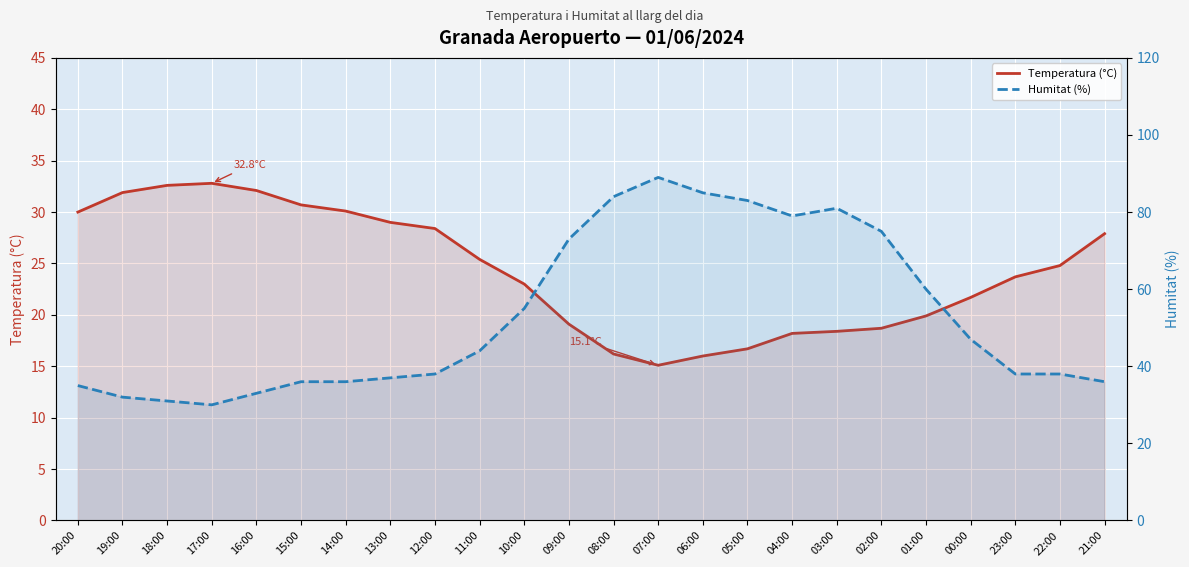

Which category has the highest value in the Humitat (%) series?

07:00